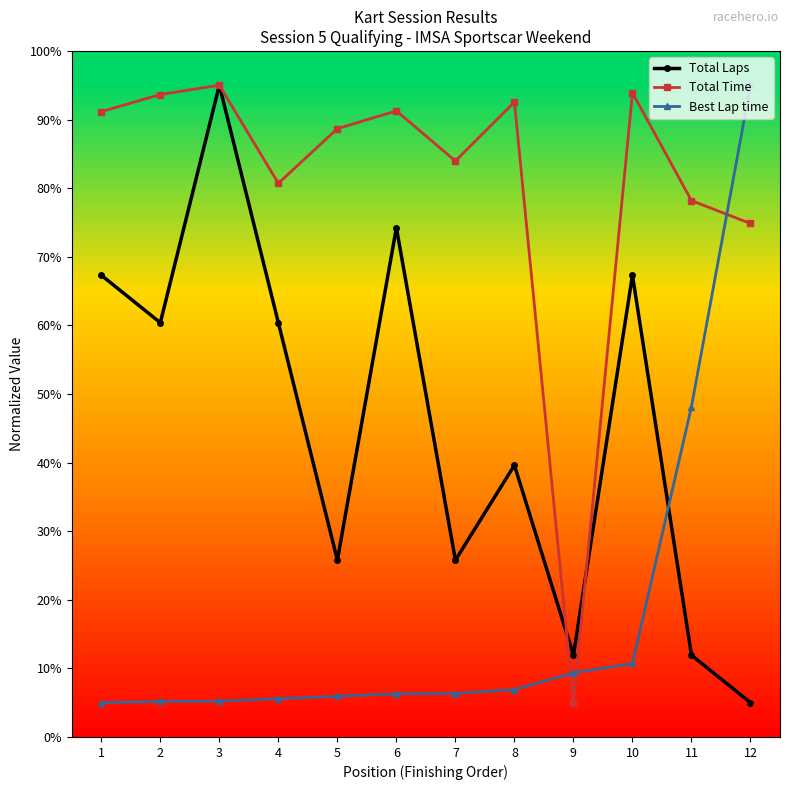

At 4, list the series in order from largest to smallest.

Total Time, Total Laps, Best Lap time